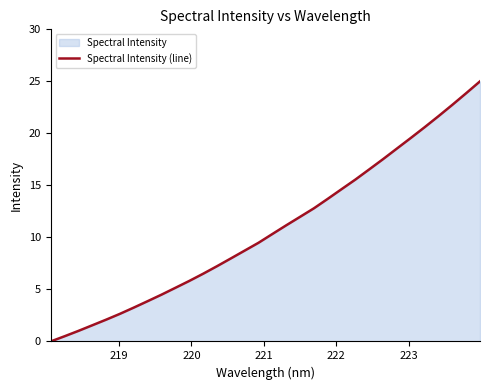

What is the greatest value displayed?

25.0